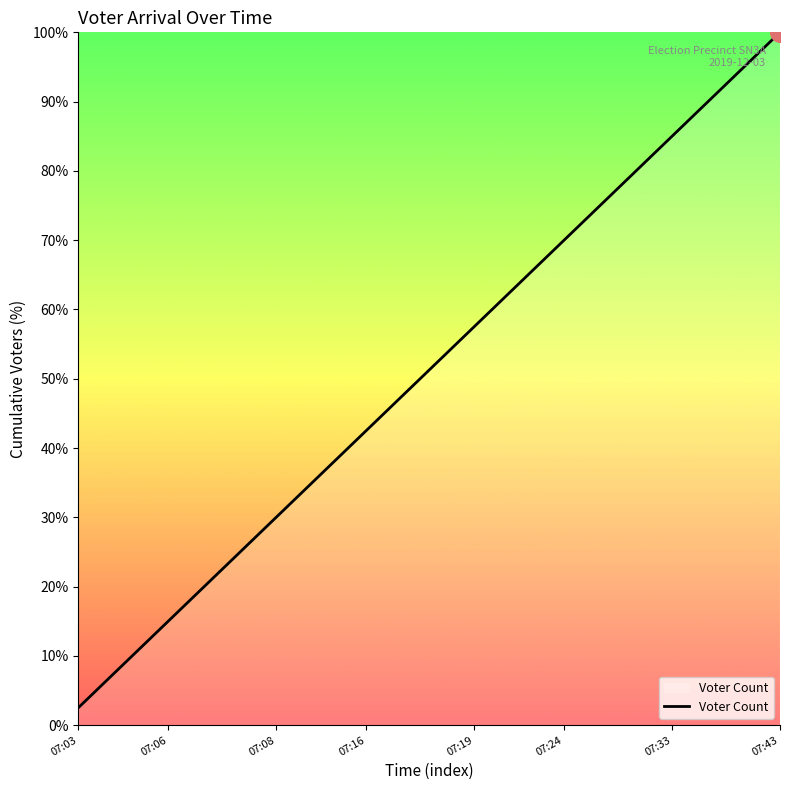

What is the maximum value shown in the chart?

100.0